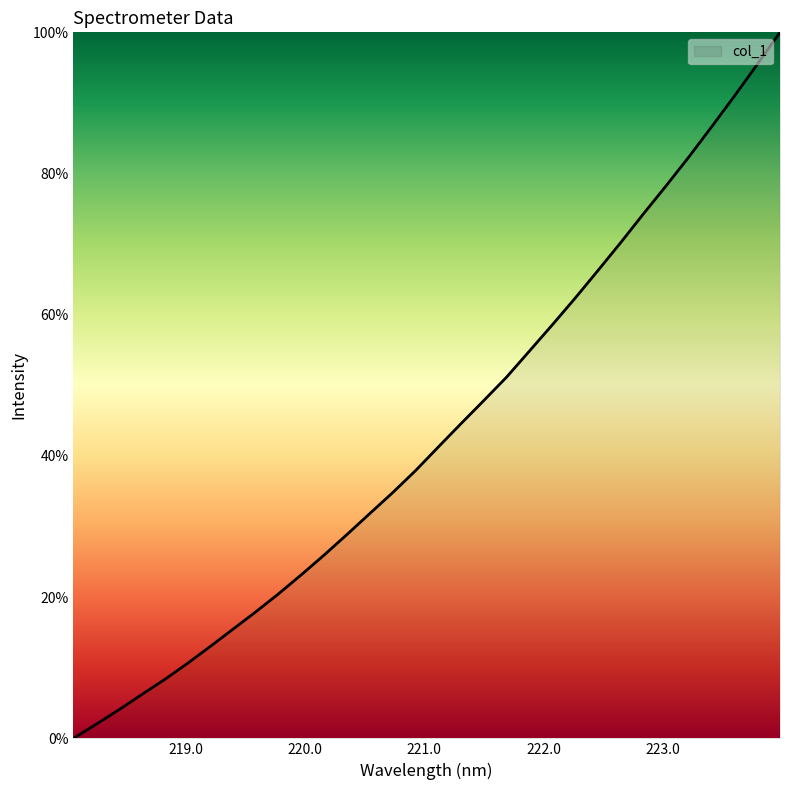

What is the maximum value shown in the chart?

100.0